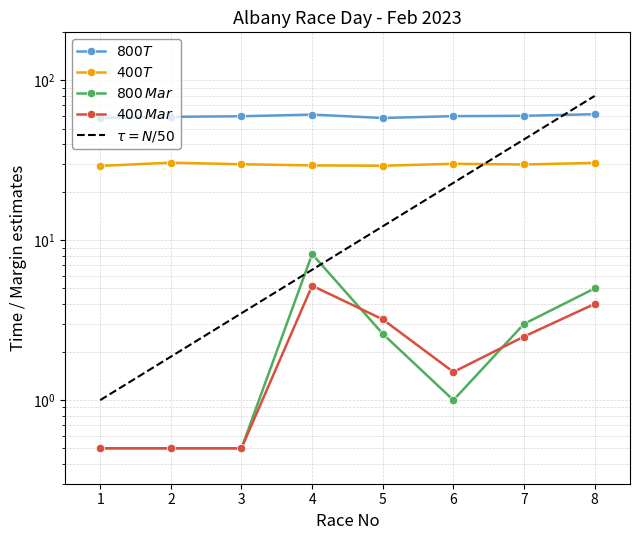

Which series has the widest spread of values?

800Mar